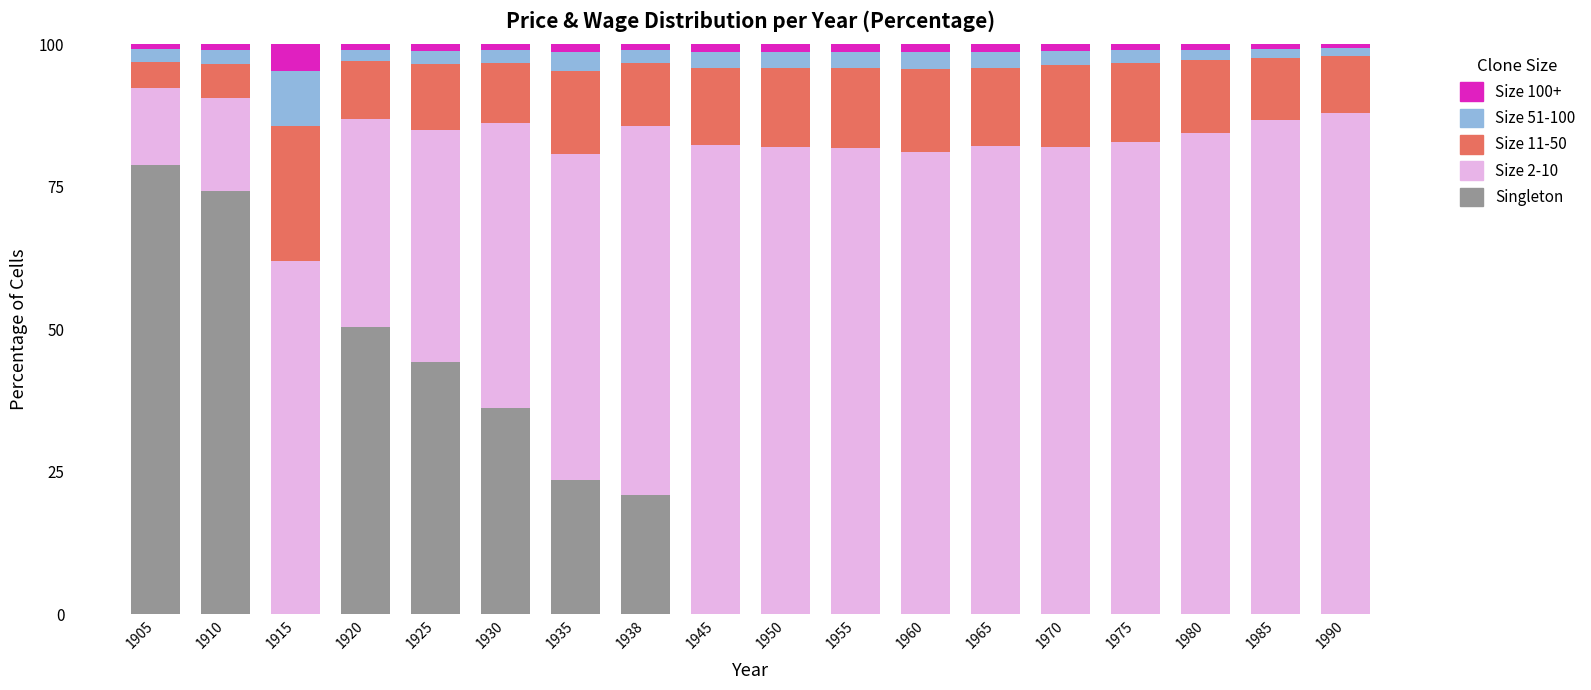

Are the bars horizontal?

No